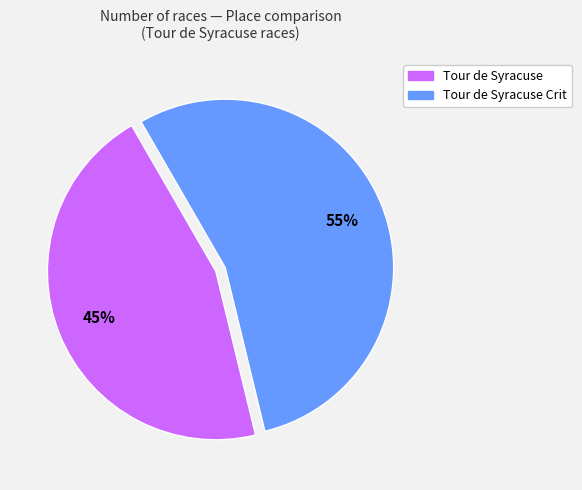

To the nearest percent, what is the average slice percentage?

50%